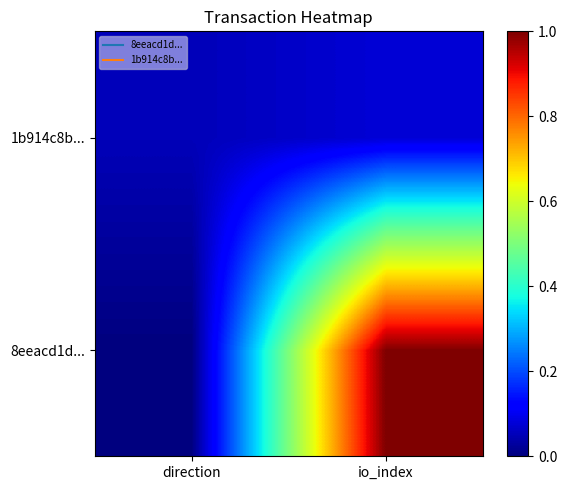

Between io_index and direction, which is larger?

io_index